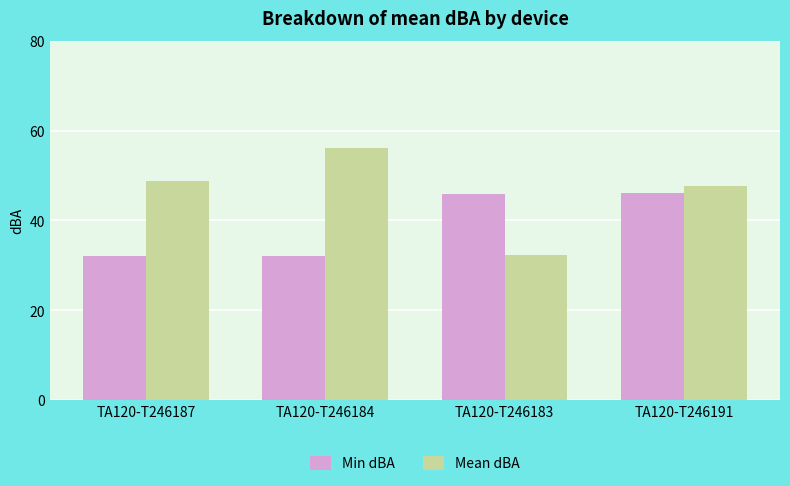

Is it true that Min dBA equals 14.6 at TA120-T246187?

False